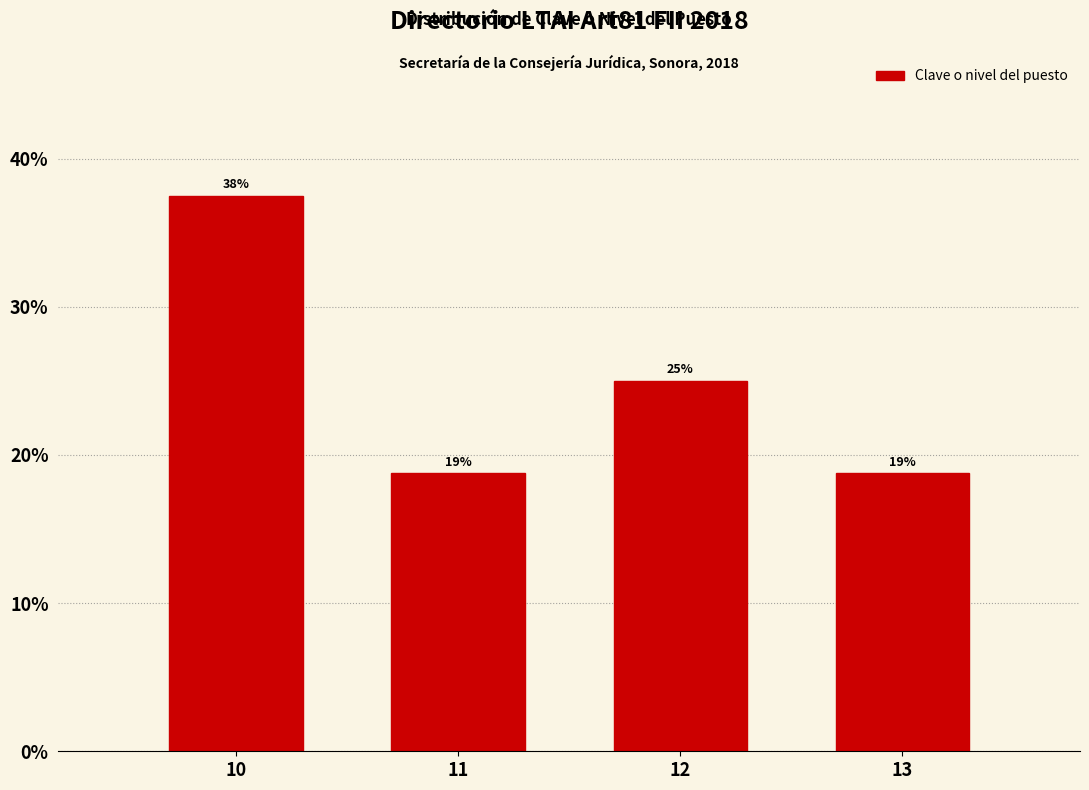

How many bars are there in total?

4